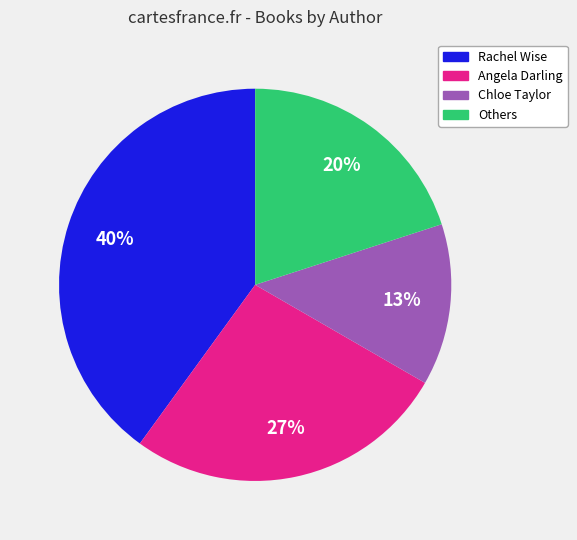

Is there a majority slice in this chart?

No